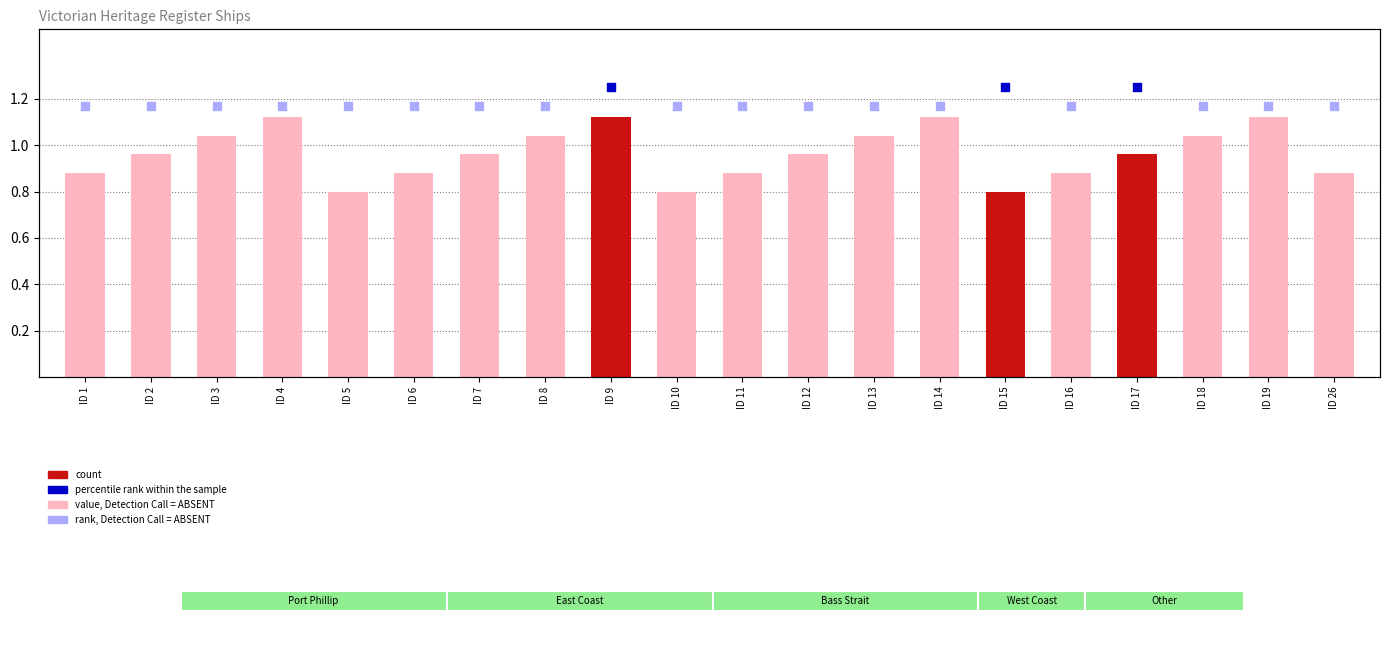

What is the change in value from ID 3 to ID 12?

-0.1